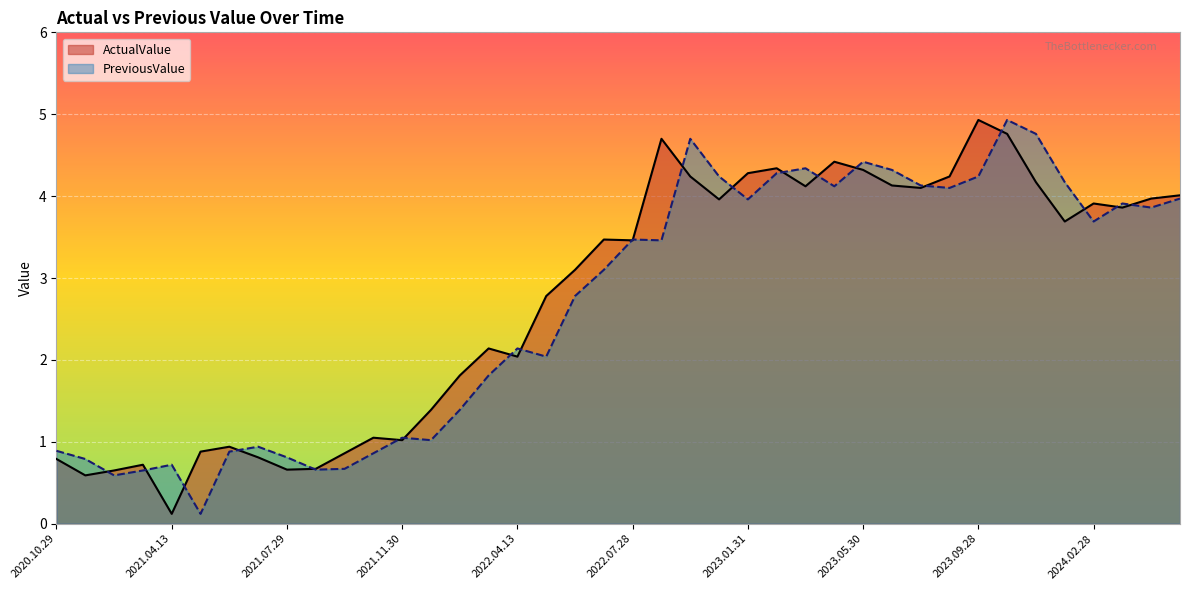

What is the difference between the highest and lowest values at 2023.01.31?

0.3